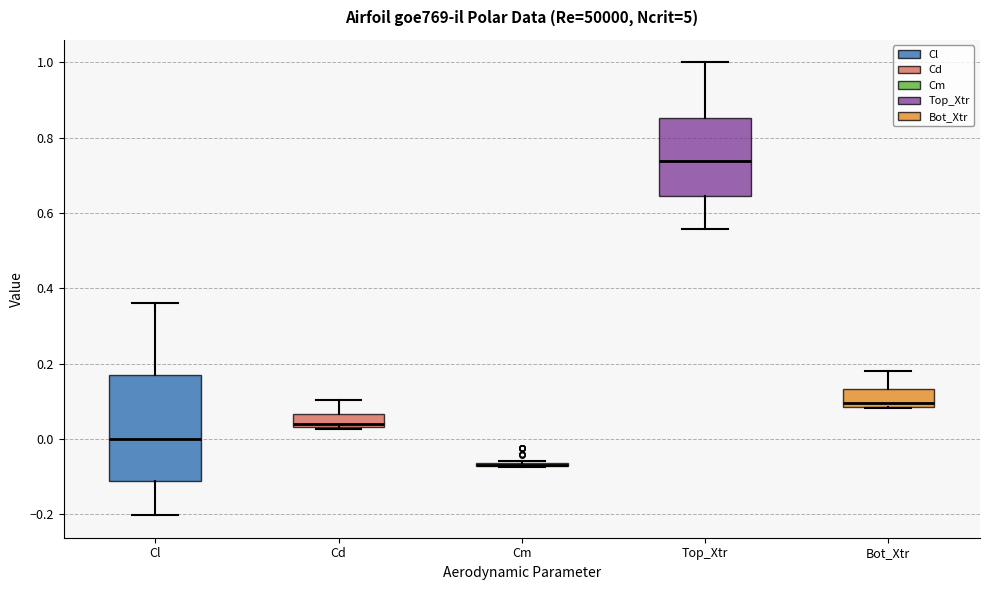

Where does the upper whisker of the box for Cl end on the y-axis? The values are not printed on the chart, so give them approximately, as read against the axis.

0.36